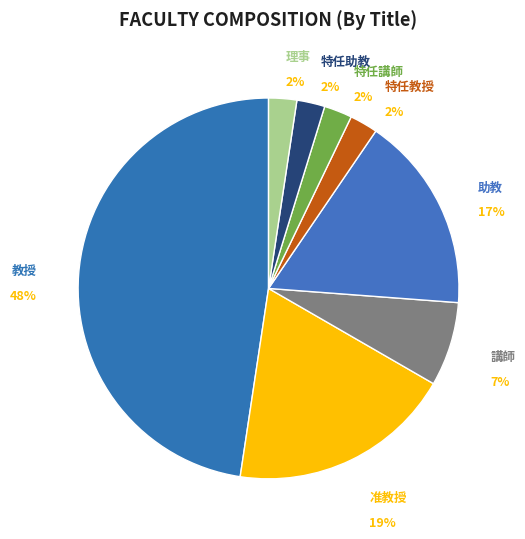

What is the ratio of the value at 助教 to the value at 准教授?

0.9